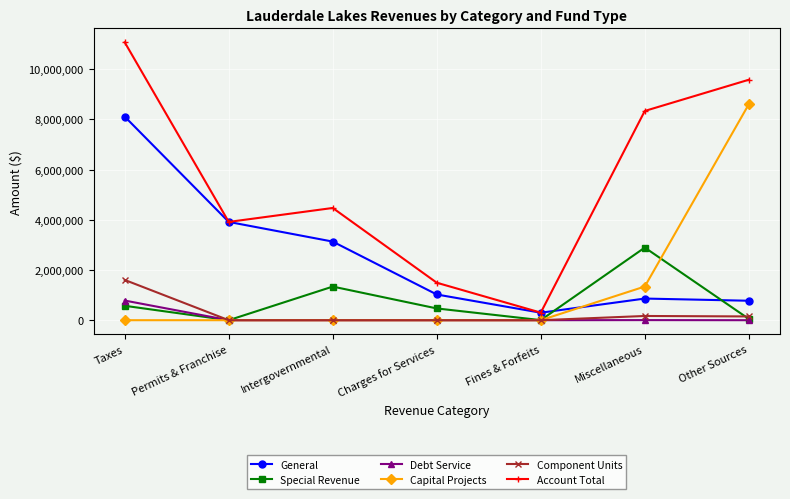

What is the total value across all series at Other Sources?

19168574